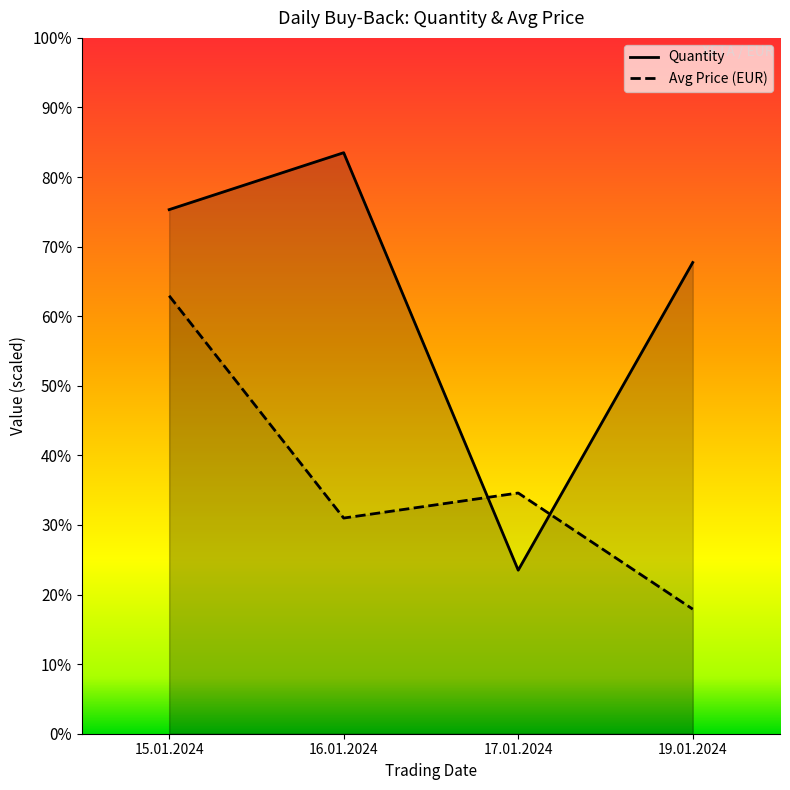

Is it true that Quantity equals 3080.9 at 17.01.2024?

False